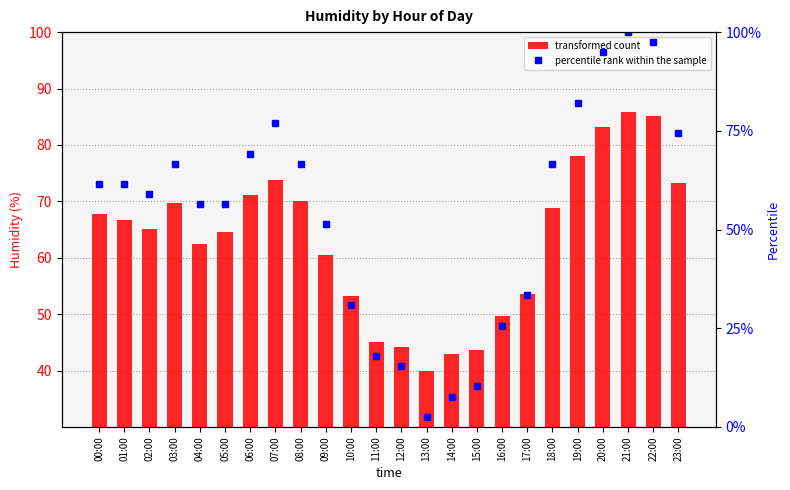

Which series has the largest range (max minus min)?

percentile rank within the sample